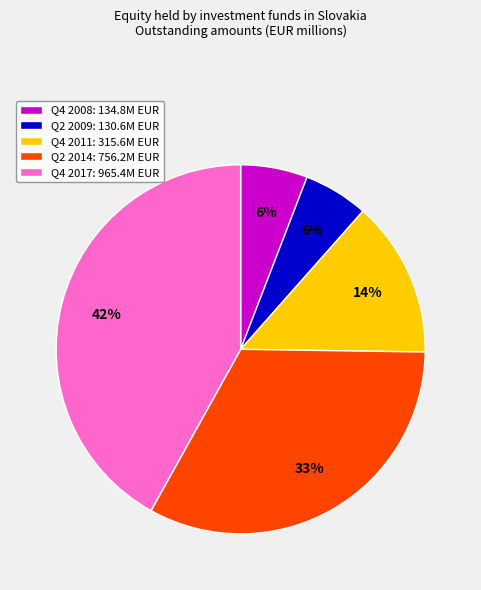

To the nearest percent, what is the average slice percentage?

20%